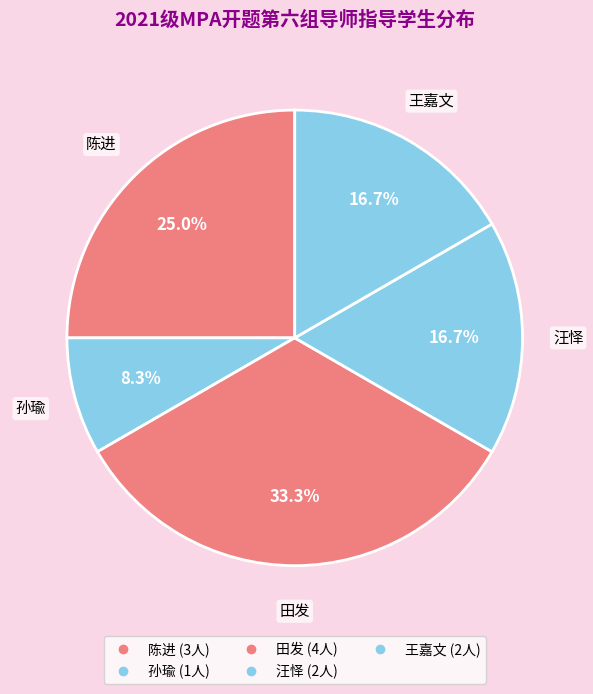

How many segments does this pie chart have?

5